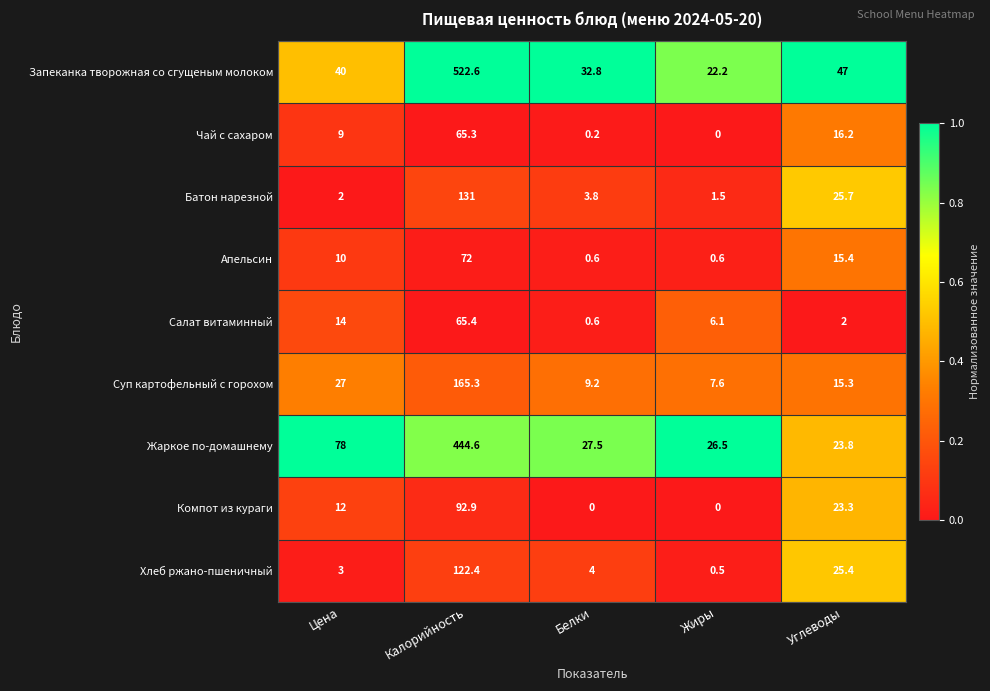

What is the maximum value for Запеканка творожная со сгущеным молоком?

522.6